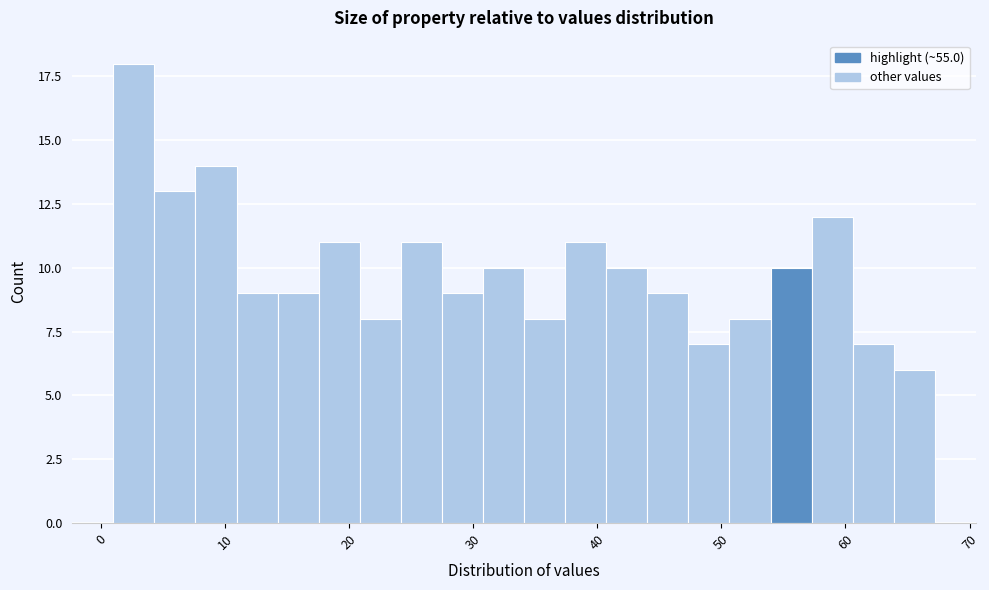

Around what value on the x-axis is the tallest bar? Give the approximate position of its centre, as read against the axis.

3